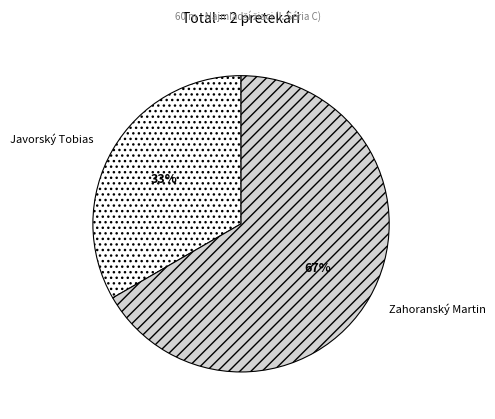

Which has a higher value, Zahoranský Martin or Javorský Tobias?

Zahoranský Martin